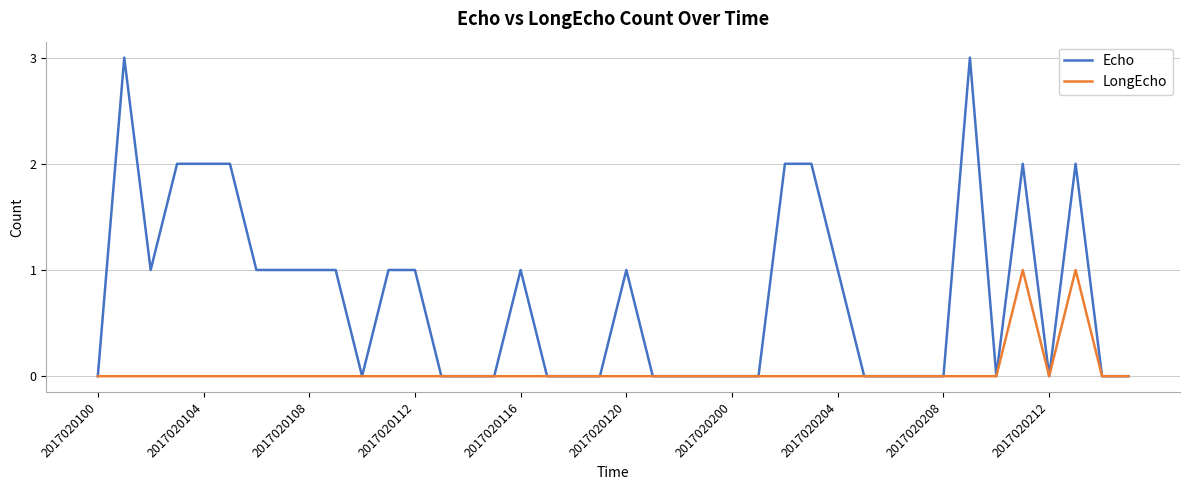

List the series in order of their overall mean, lowest first.

LongEcho, Echo